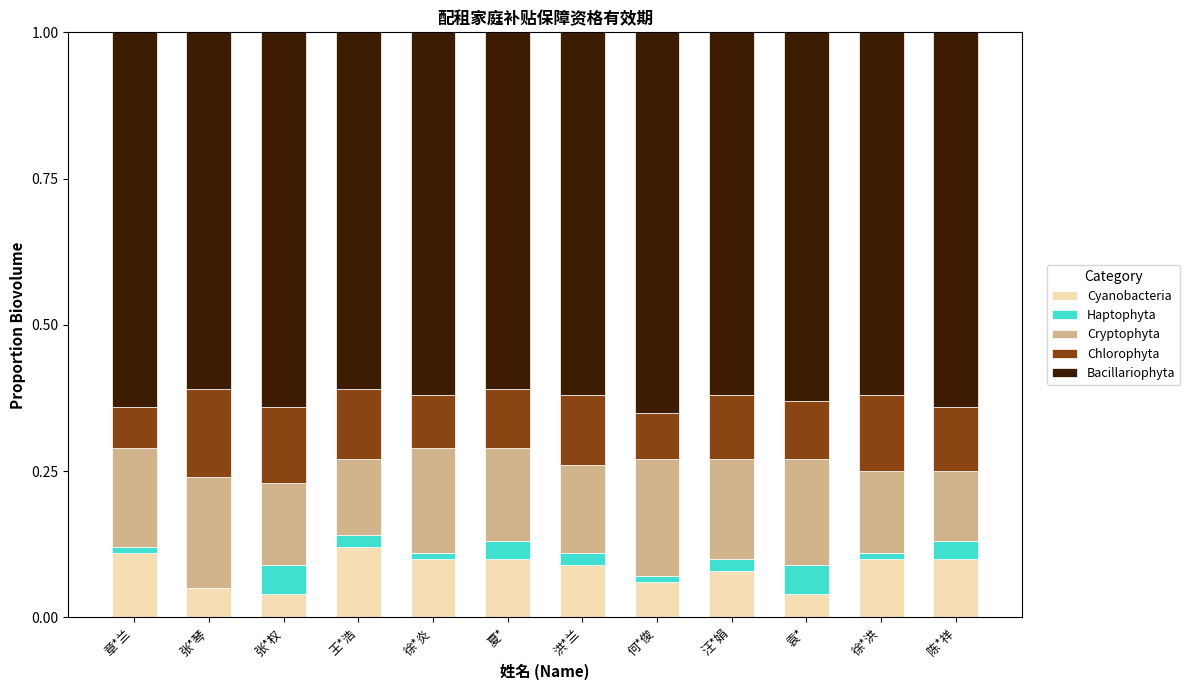

The value of Cyanobacteria at 张*琴 is 0.0. True or false?

False